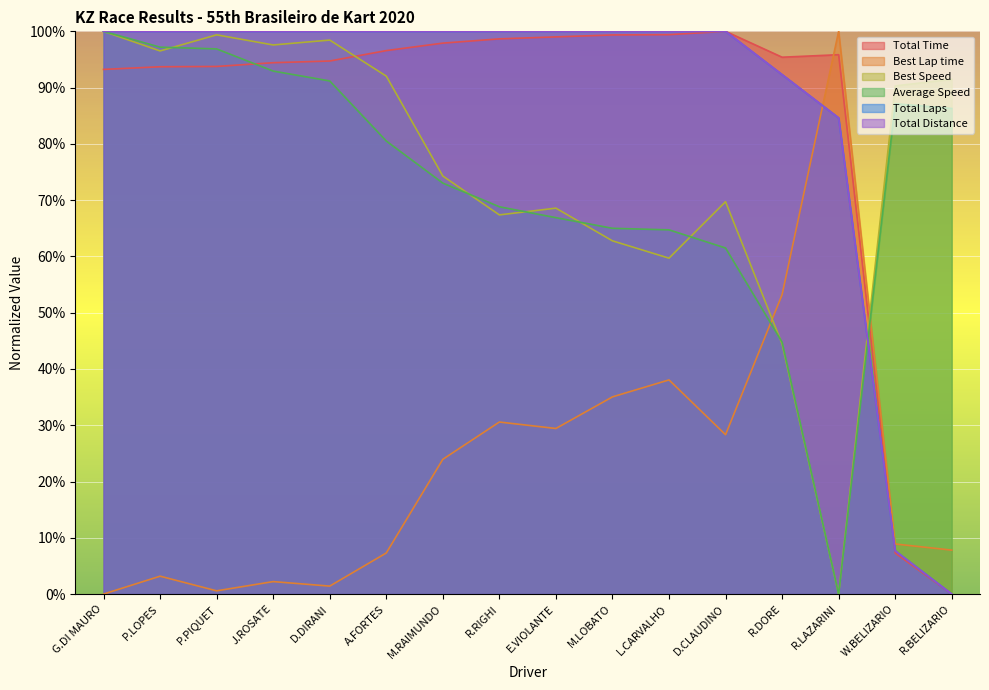

At how many categories does at least one series exceed 37?

16